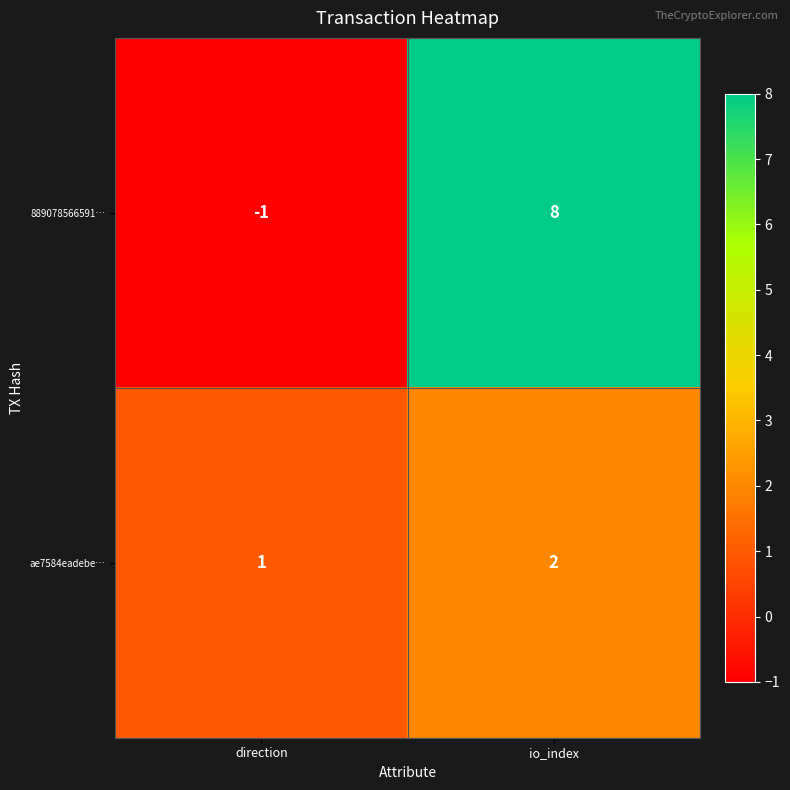

The value of ae7584eadebe… at direction is 0. True or false?

False